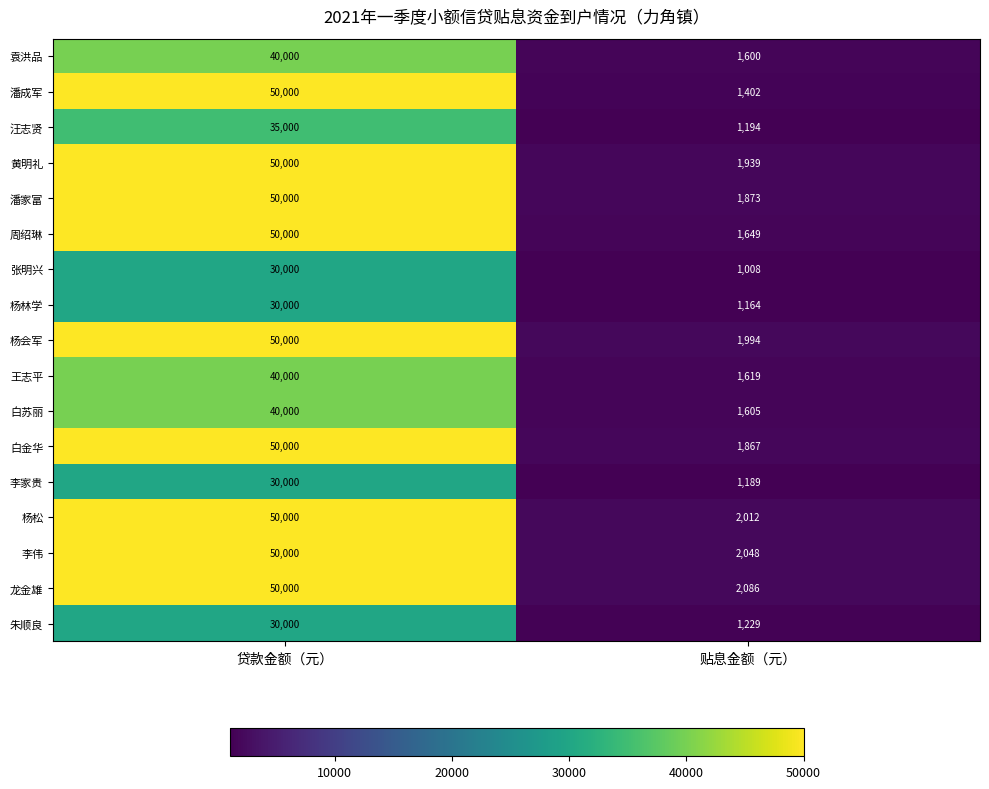

Count the number of data series in this chart.

17